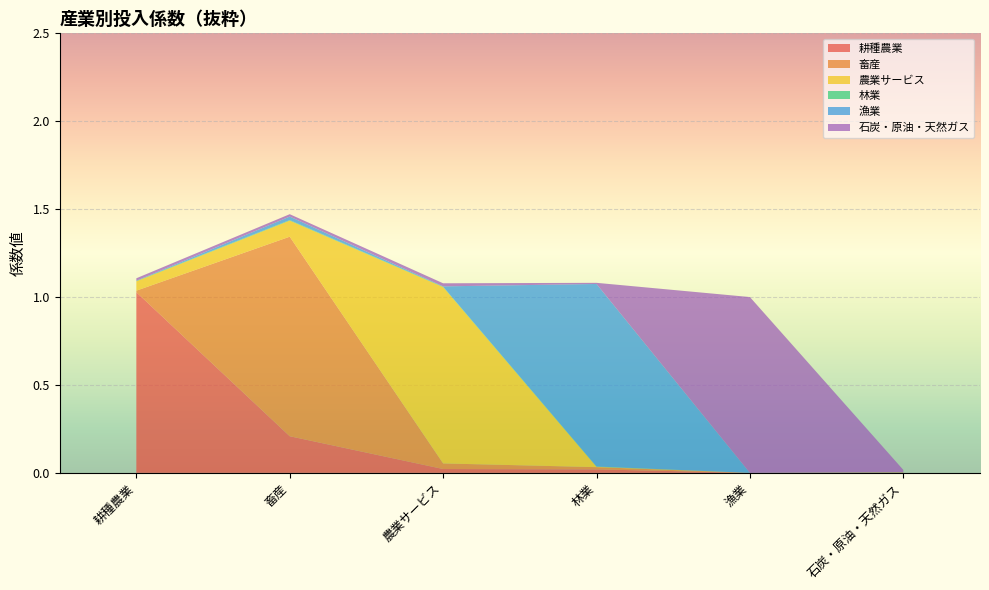

Reading left to right, what are all the values shown in this chart?

耕種農業: 1.0	0.2	0.0	0.0	0.0	0.0
畜産: 0.0	1.1	0.0	0.0	0.0	0.0
農業サービス: 0.1	0.1	1.0	0.0	0.0	0.0
林業: 0.0	0.0	0.0	0.0	0.0	0.0
漁業: 0.0	0.0	0.0	1.0	0.0	0.0
石炭・原油・天然ガス: 0.0	0.0	0.0	0.0	1.0	0.0